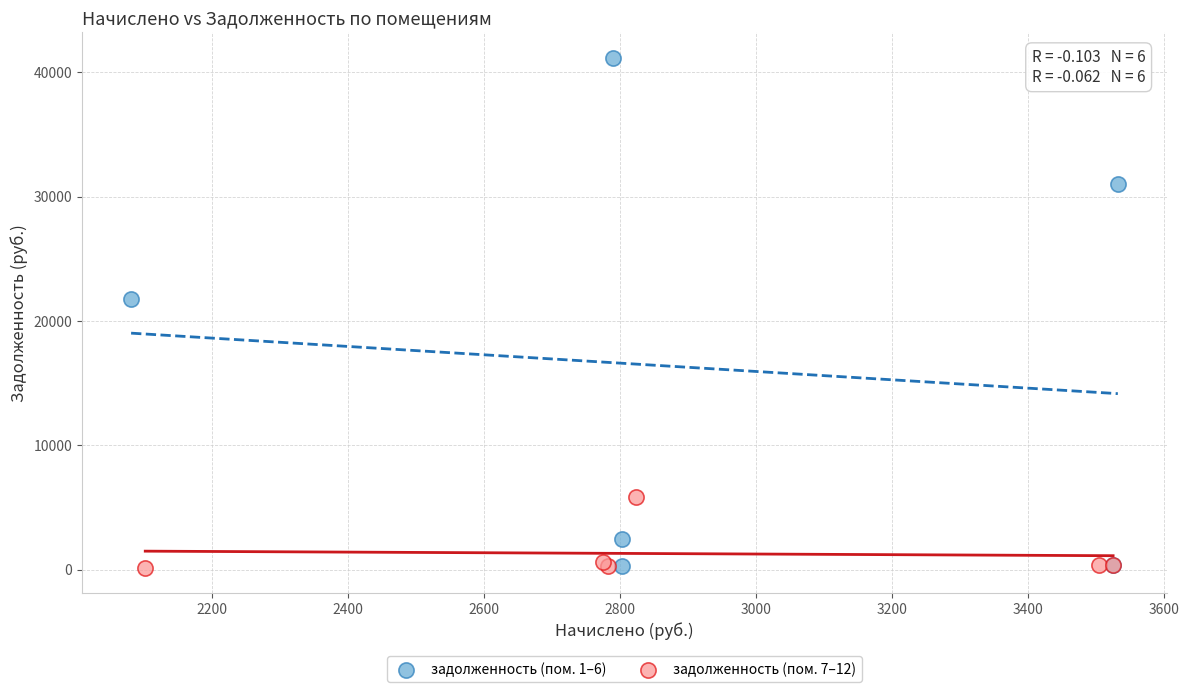

Which series reaches the maximum Y coordinate?

задолженность (пом. 1–6)